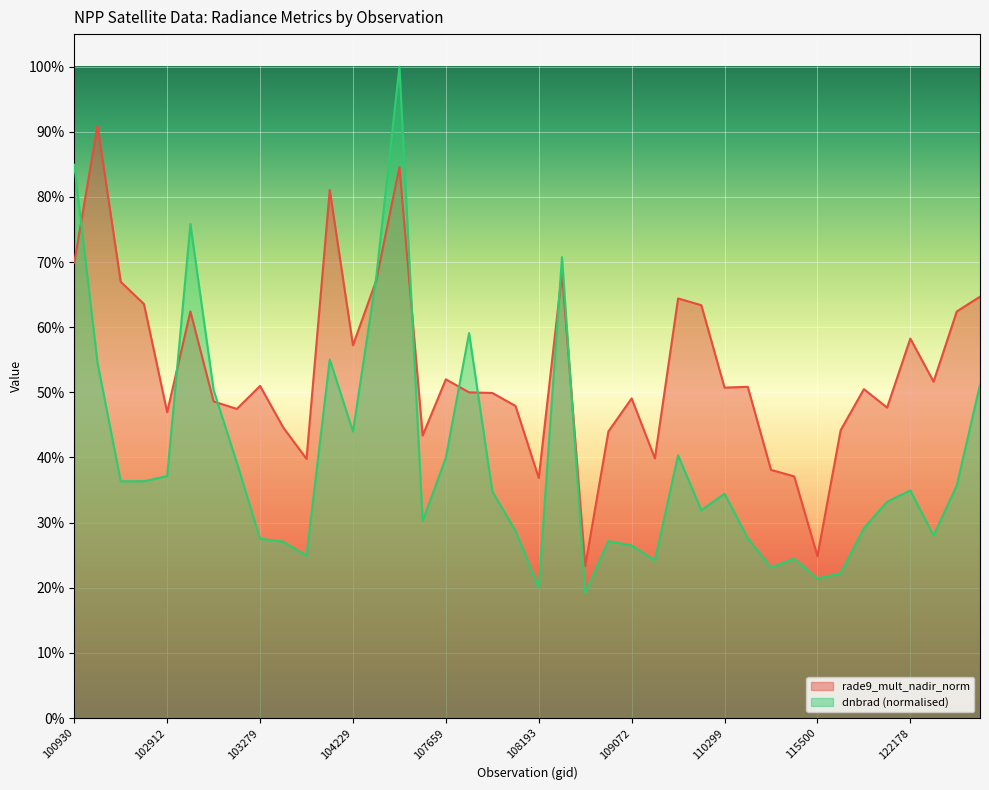

What are all the series names shown in the legend?

rade9_mult_nadir_norm, dnbrad (normalised)